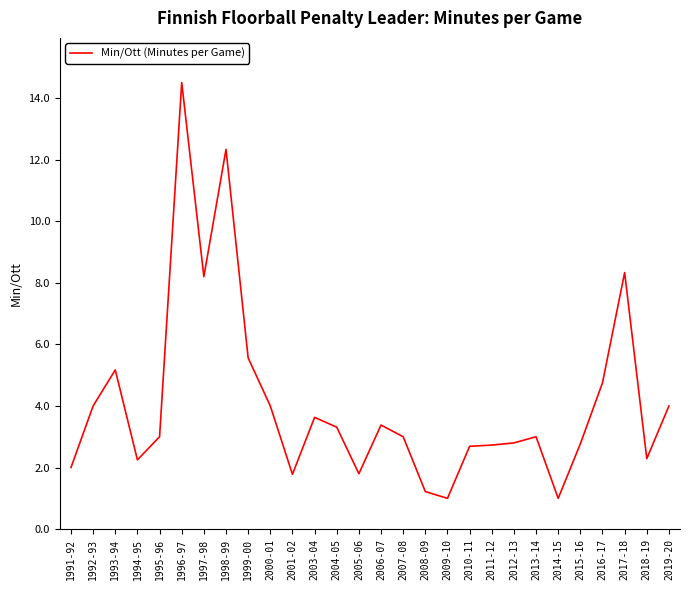

What position from the left is 2008-09?

17